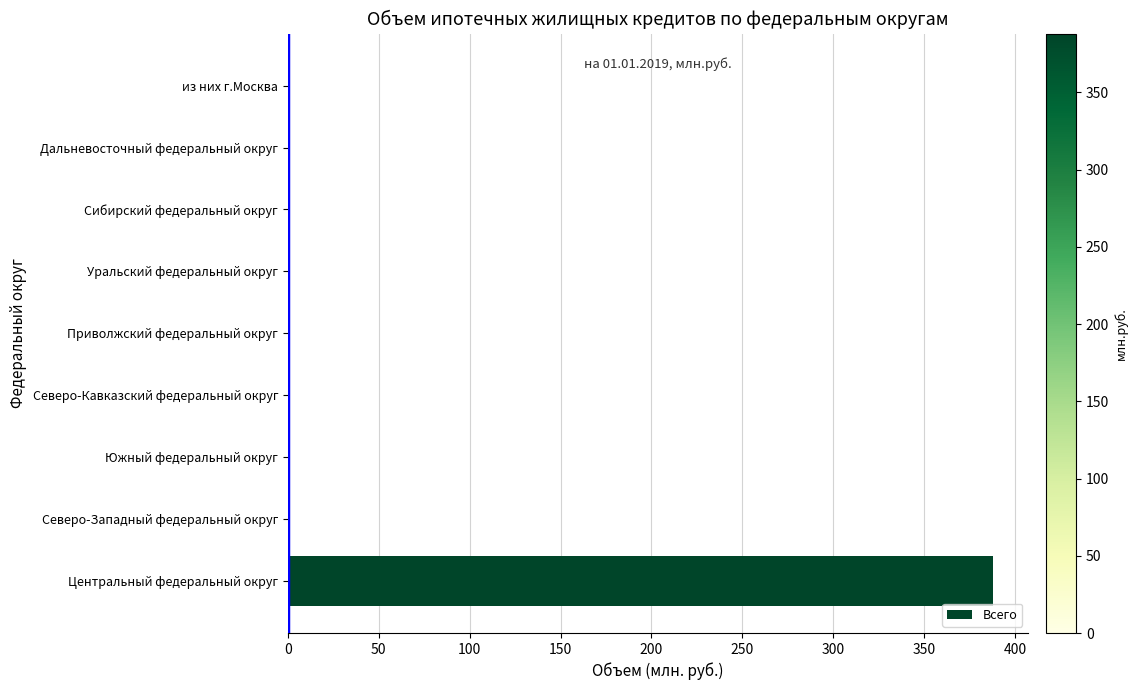

Is it true that the value at из них г.Москва is 215?

False